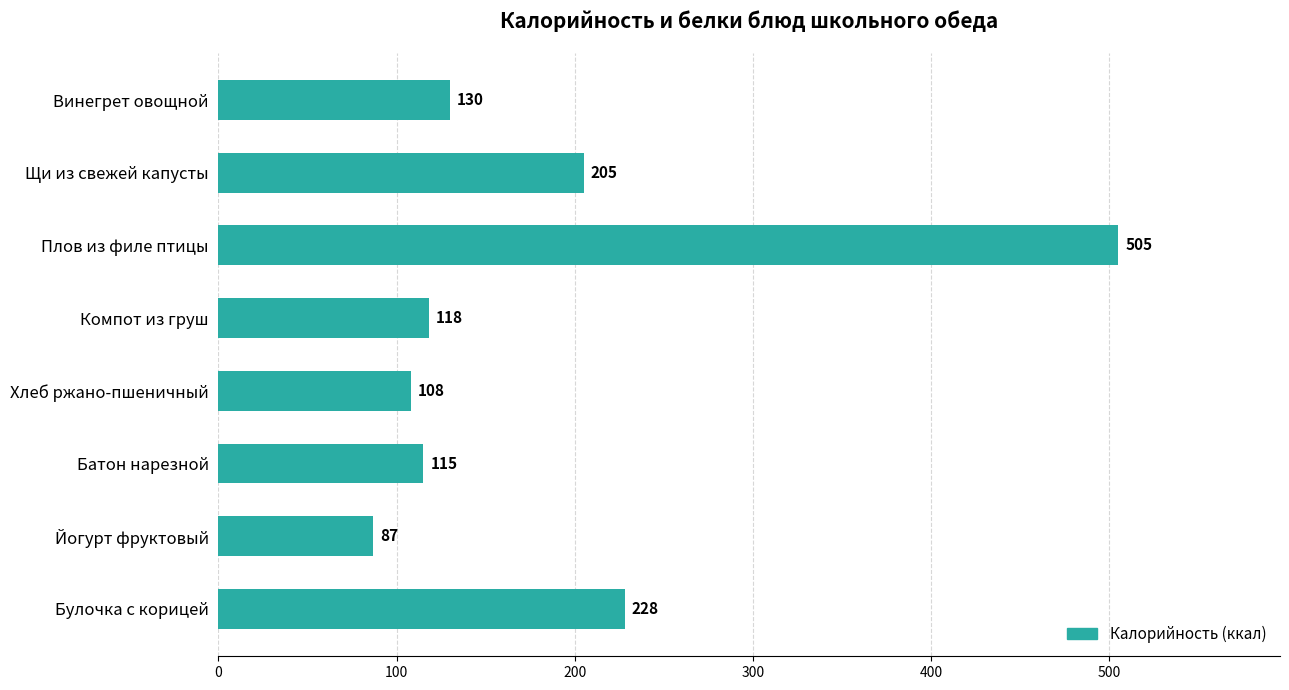

What is the sum of all values?

1496